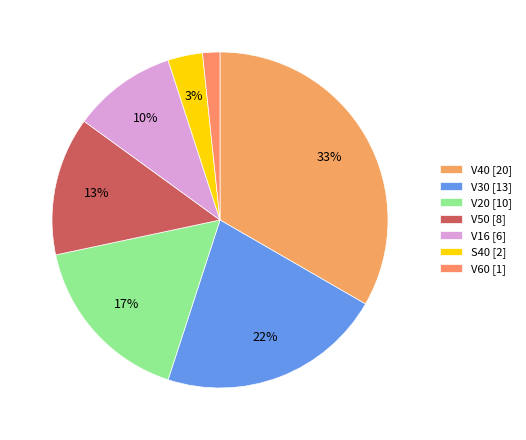

Rank the categories by value from lowest to highest.

V60 [1], S40 [2], V16 [6], V50 [8], V20 [10], V30 [13], V40 [20]